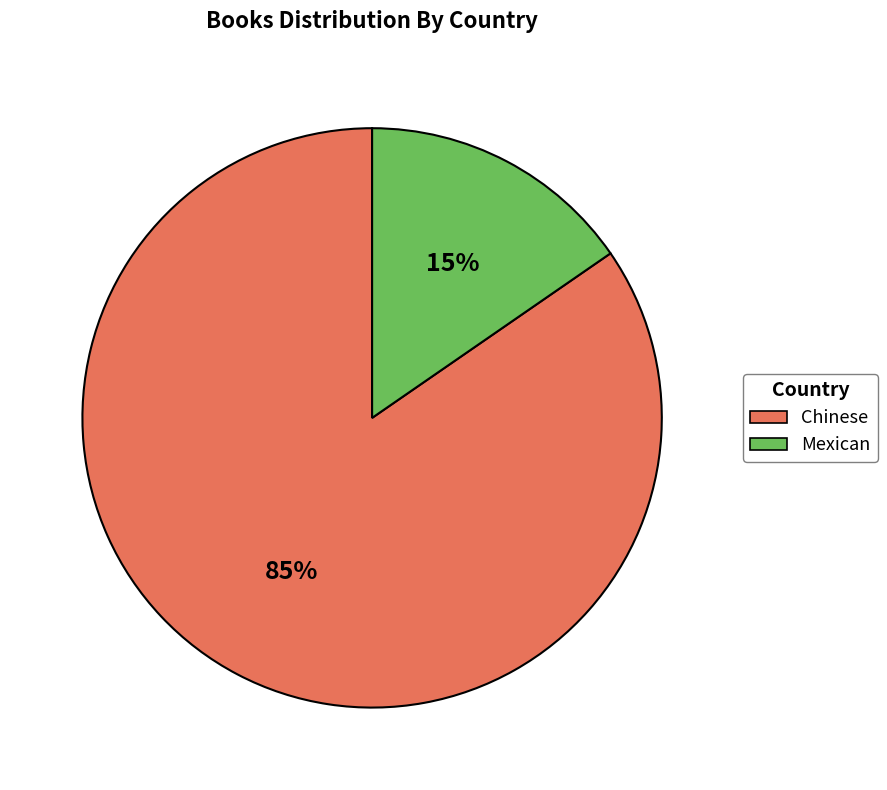

To the nearest percent, what is the average slice percentage?

50%